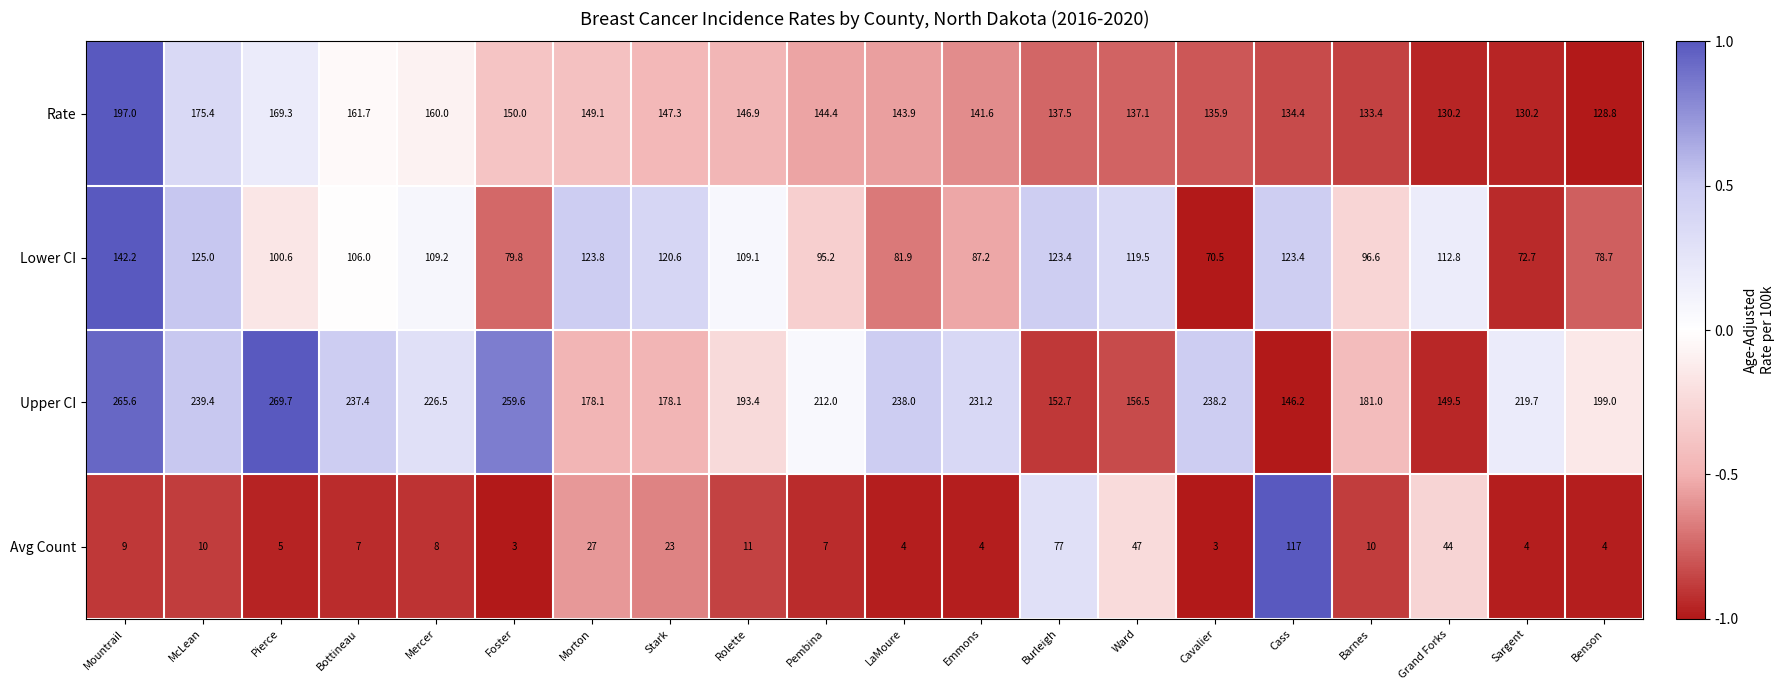

Which category has the highest value across all series?

Pierce